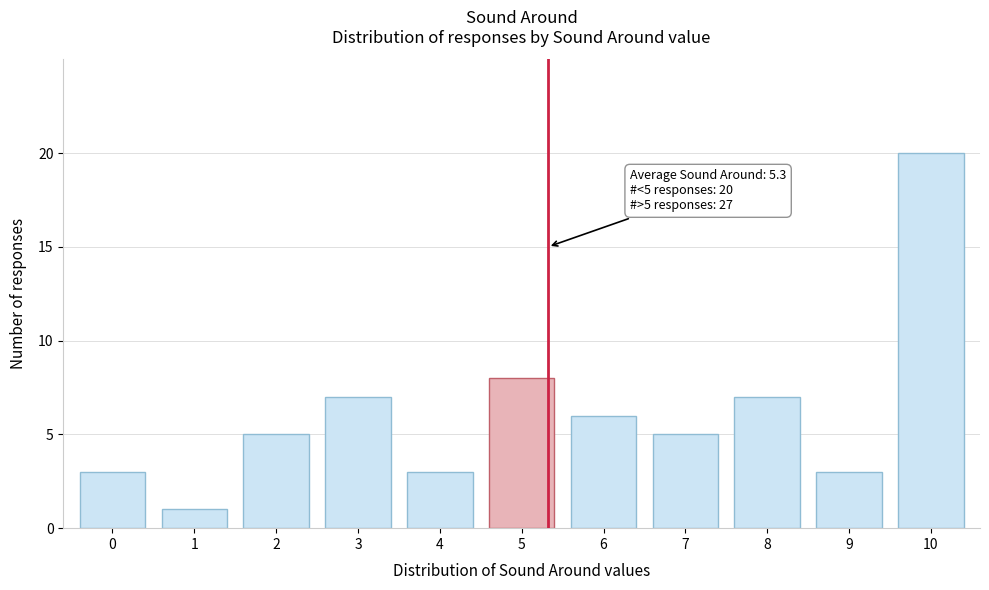

Reading left to right, extract all data points from this chart.

0=3	1=1	2=5	3=7	4=3	5=8	6=6	7=5	8=7	9=3	10=20